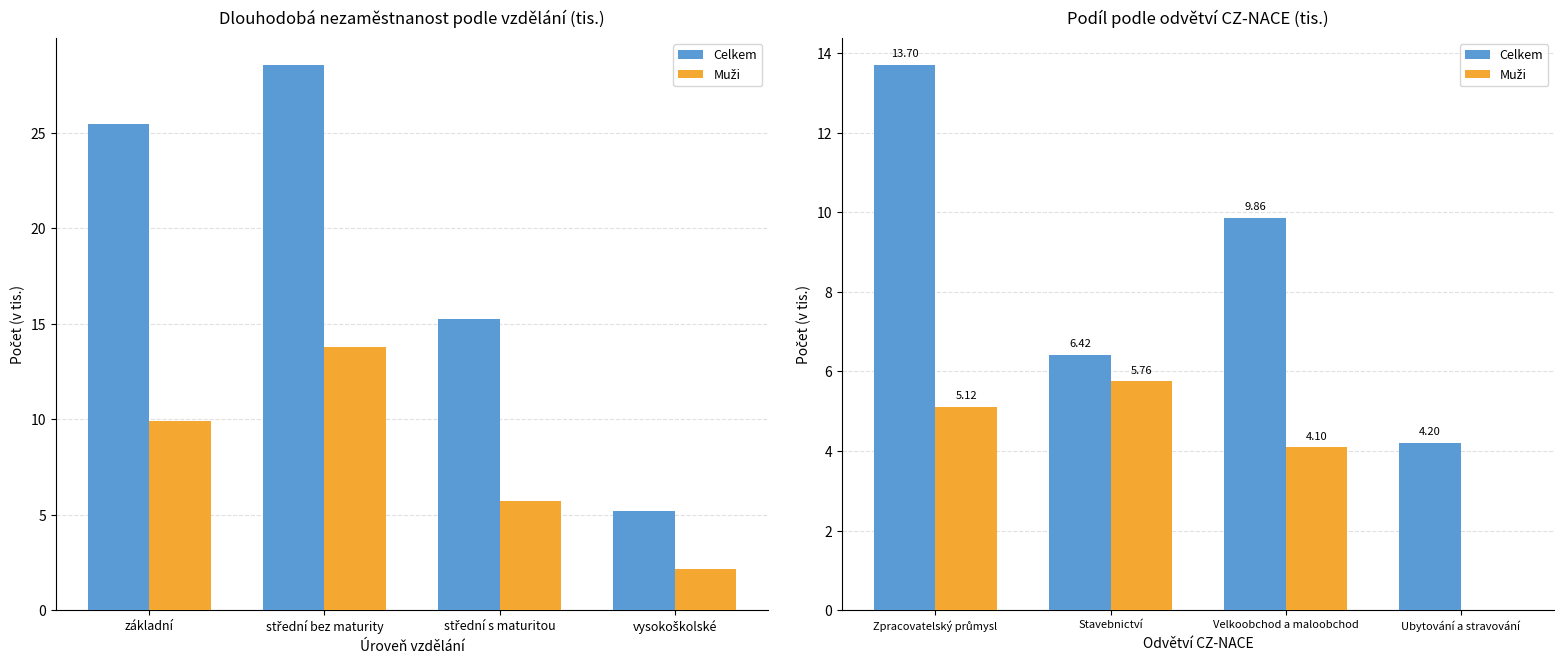

What is the sum of all Muži values?

15.0